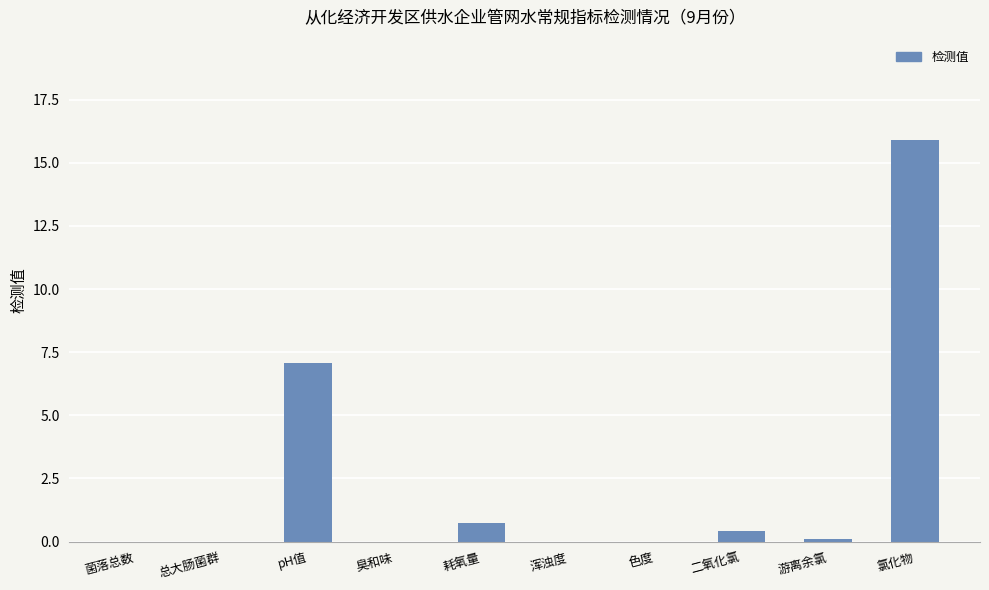

True or false: the data shows -5.6 at 总大肠菌群.

False